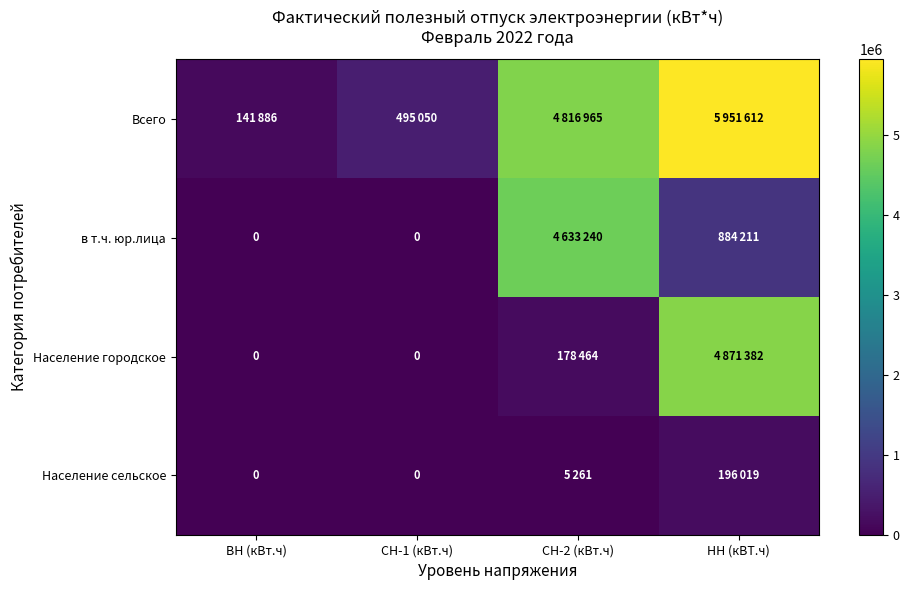

Between ВН (кВт.ч) and НН (кВТ.ч), which series saw the biggest shift?

Всего